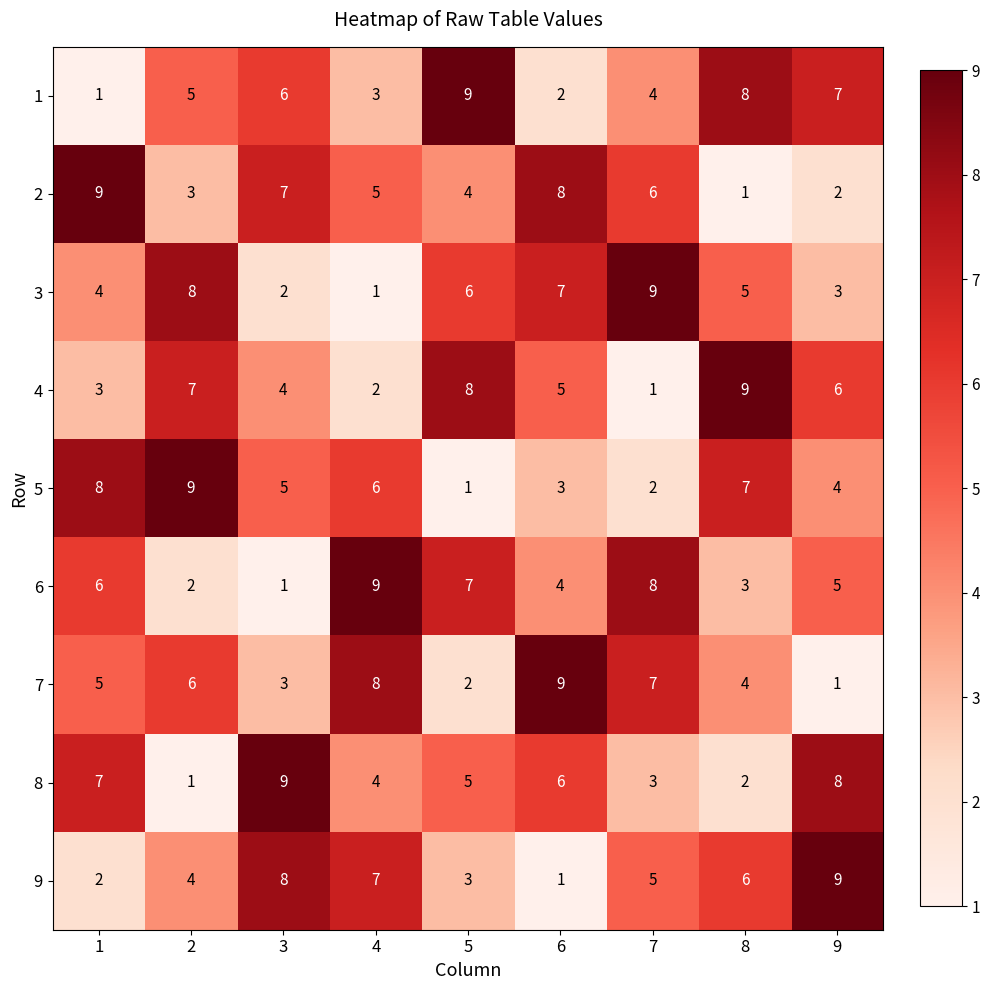

At 5, list the series in order from smallest to largest.

5, 7, 9, 2, 8, 3, 6, 4, 1